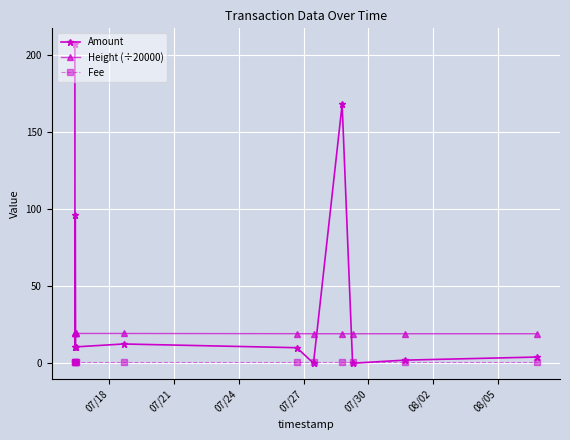

Rank the series by their maximum value, from highest to lowest.

Amount, Height (÷20000), Fee